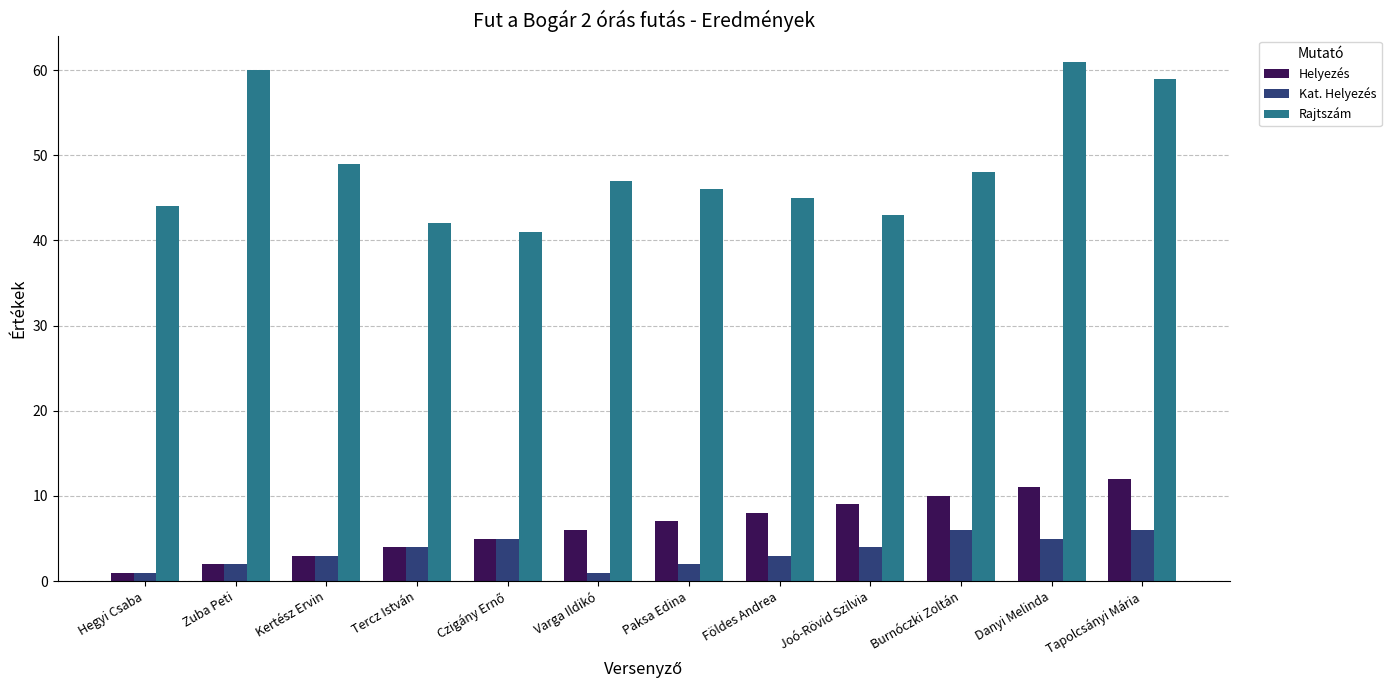

Which category has the highest value in the Rajtszám series?

Danyi Melinda